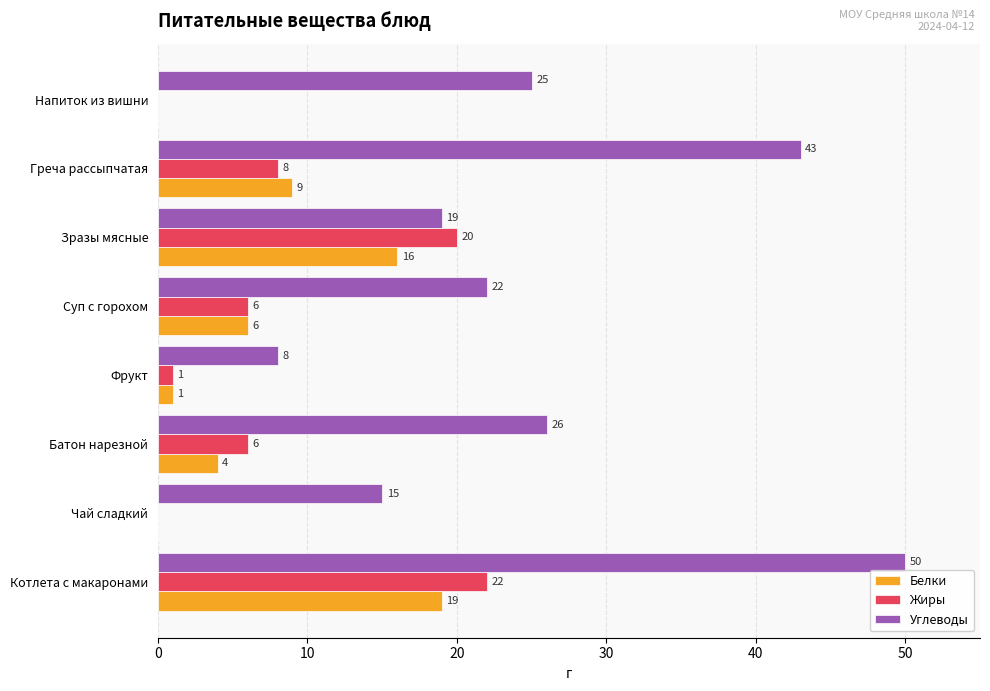

What is the approximate value of Белки at Зразы мясные, to the nearest 5?

15